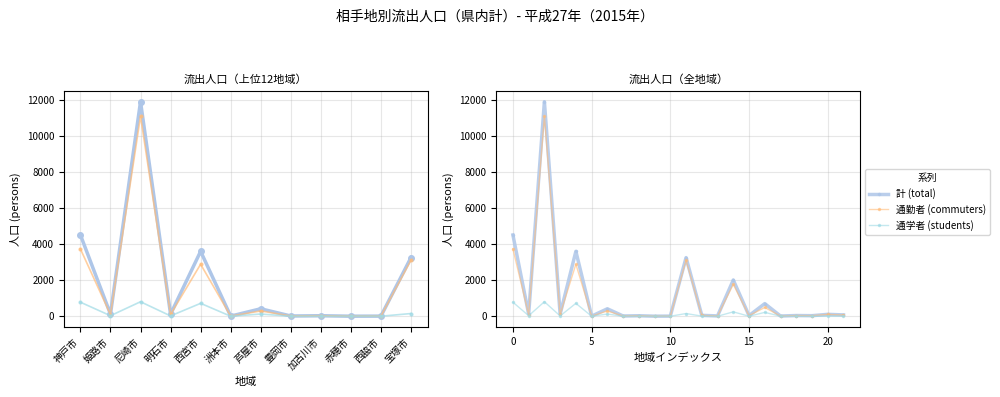

Between 13 and 赤穂市, which is larger?

13